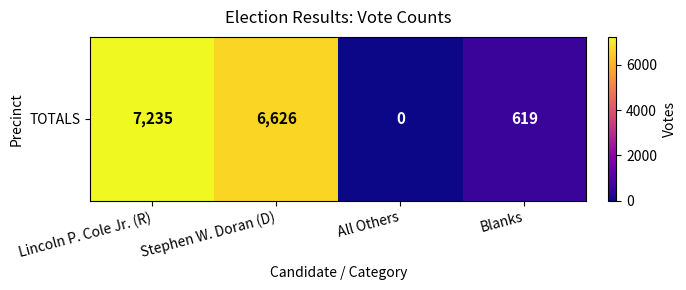

True or false: the data shows 6626 at Stephen W. Doran (D).

True